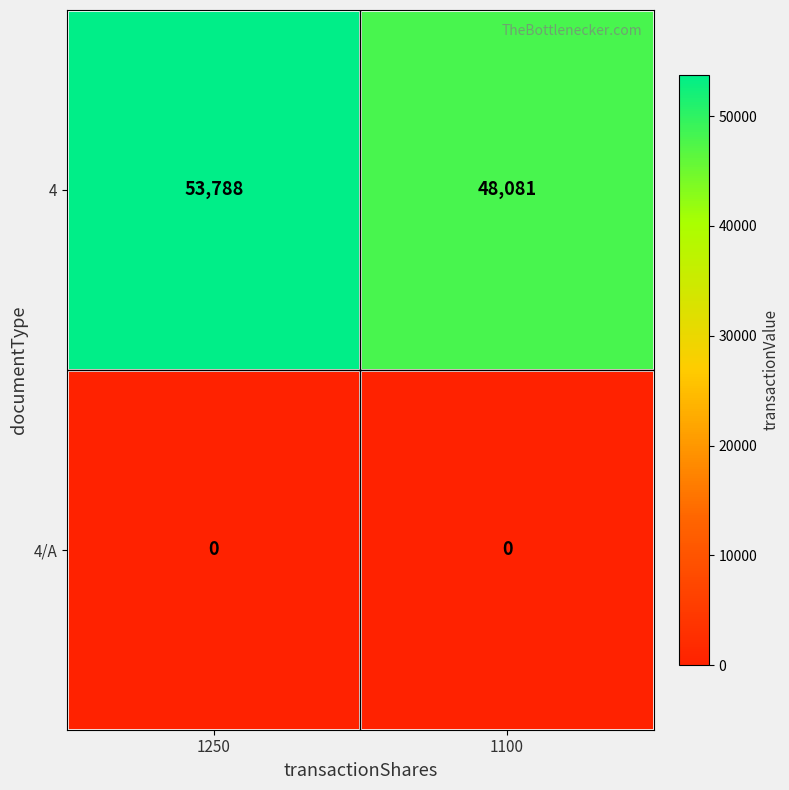

How many data points does each series have?

2